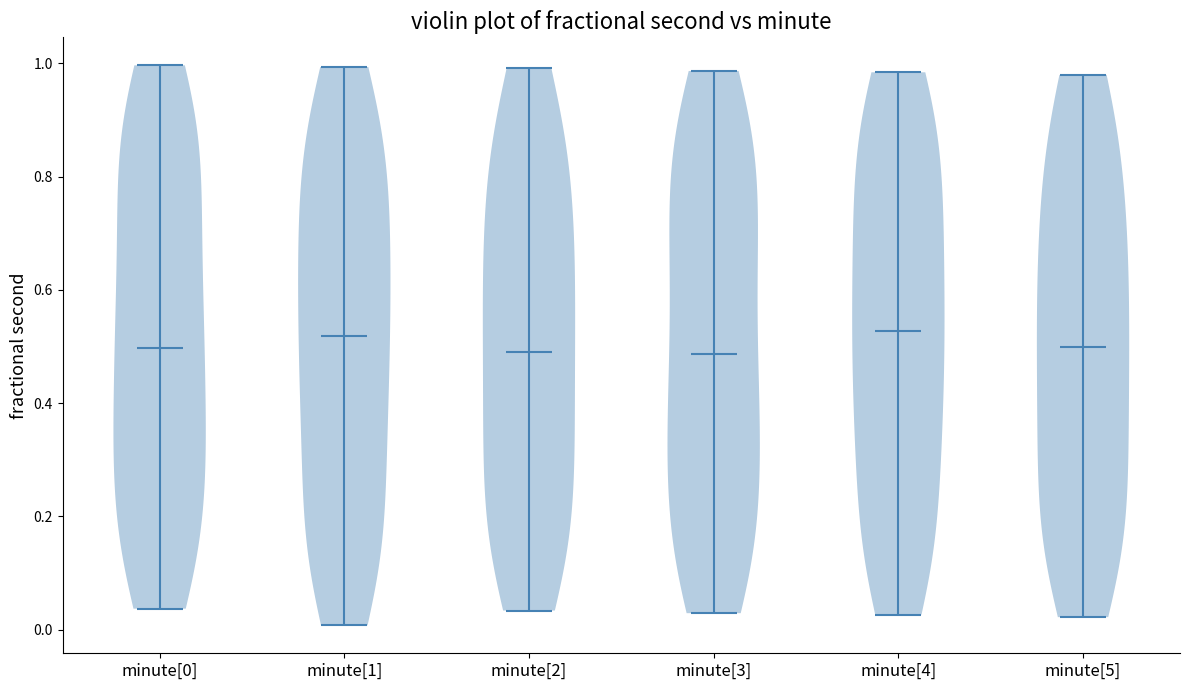

What is the lowest point the violin for minute[3] reaches on the y-axis? The values are not printed on the chart, so give them approximately, as read against the axis.

0.02